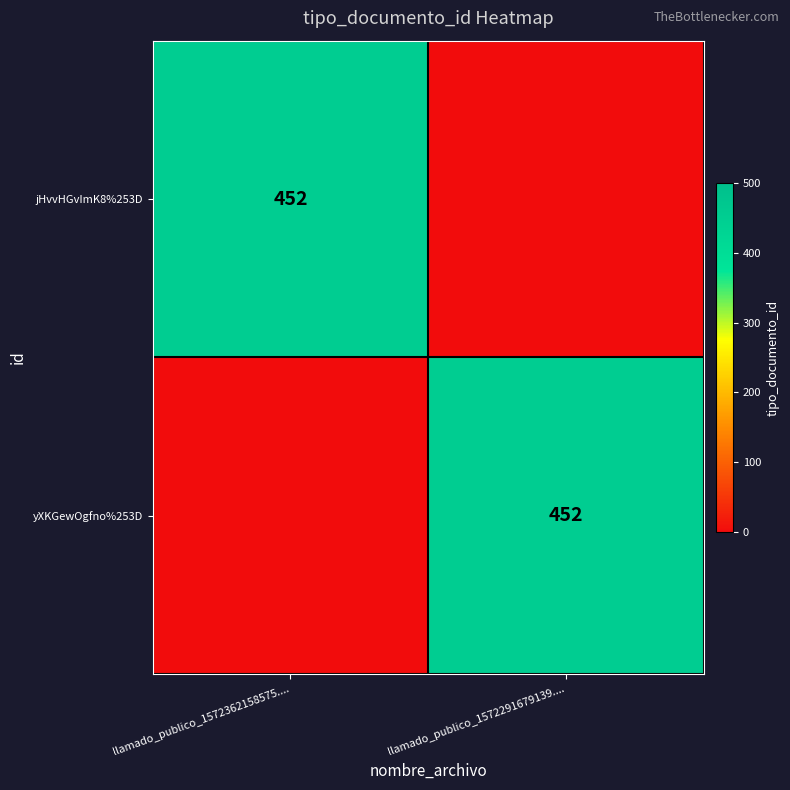

How many series are shown in this chart?

2